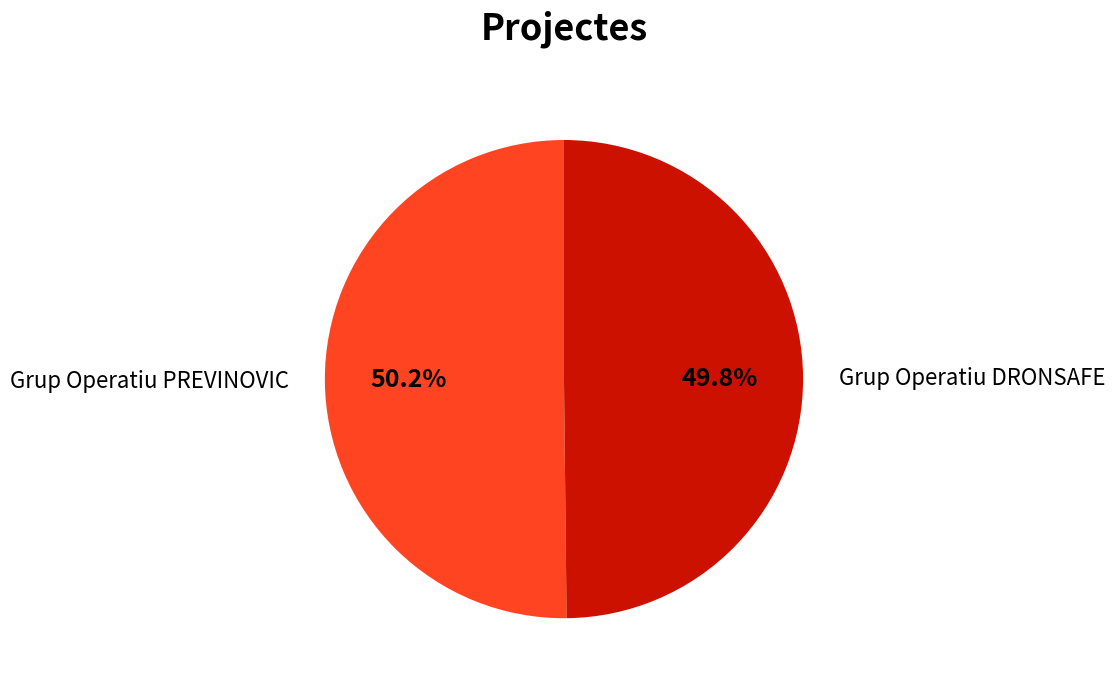

To the nearest percent, what is the average slice percentage?

50%